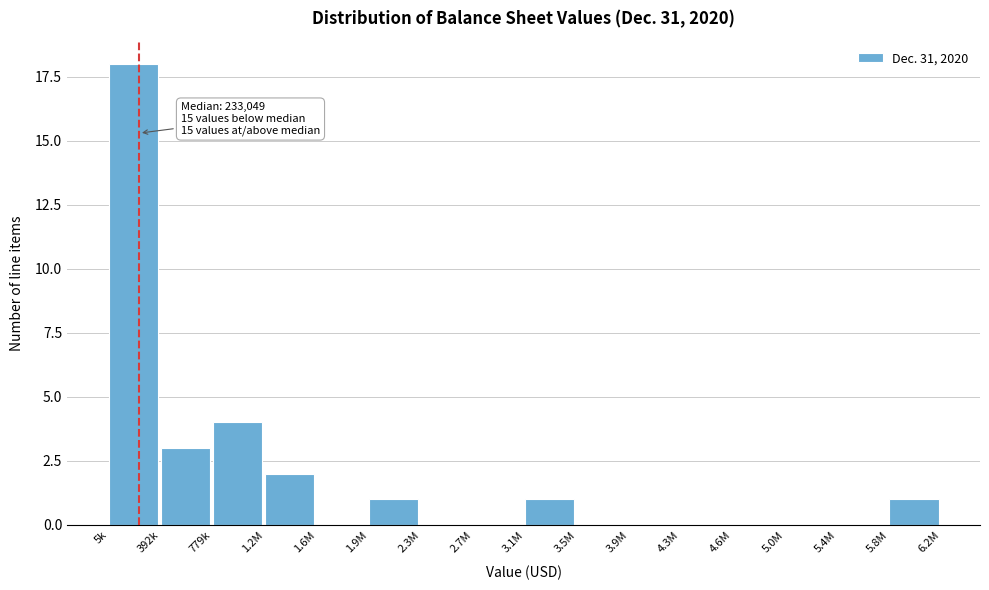

Reading right to left, extract all data points from this chart.

5.8M=1	5.4M=0	5.0M=0	4.6M=0	4.3M=0	3.9M=0	3.5M=0	3.1M=1	2.7M=0	2.3M=0	1.9M=1	1.6M=0	1.2M=2	779k=4	392k=3	5k=18